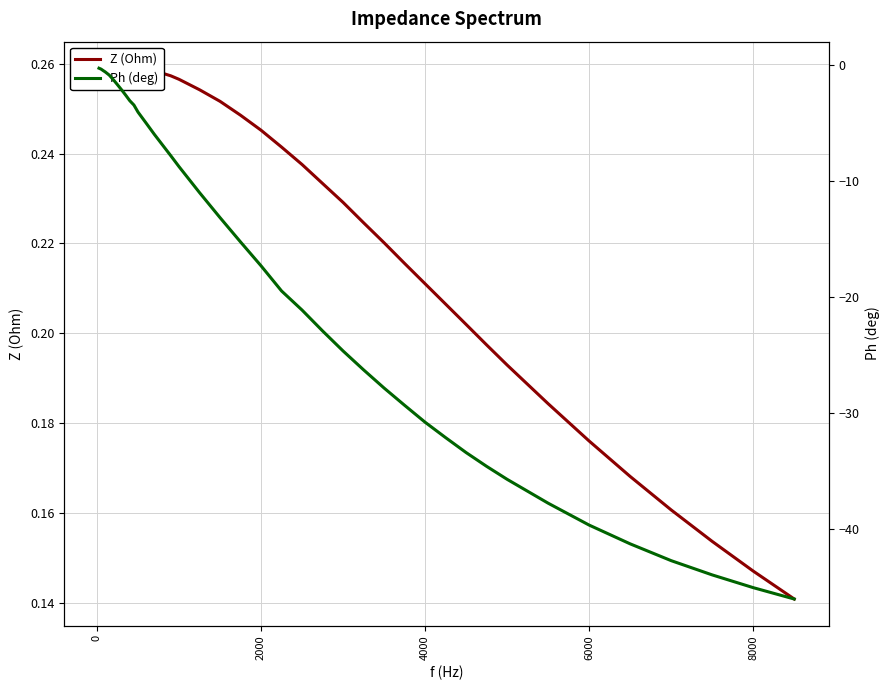

True or false: Z (Ohm) has a value of 0.2 at 9.

False